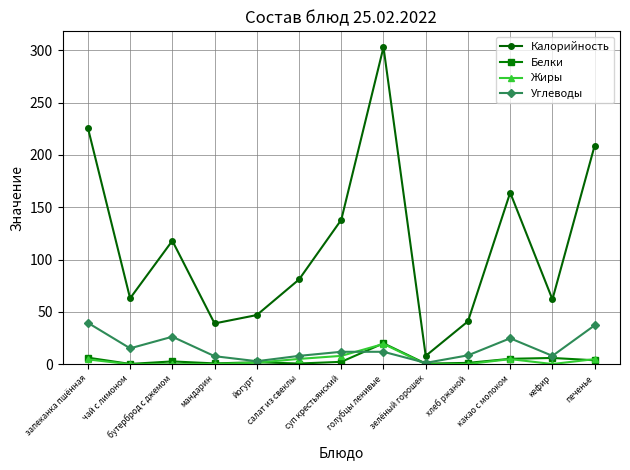

At which label does Углеводы first exceed 11?

запеканка пшённая